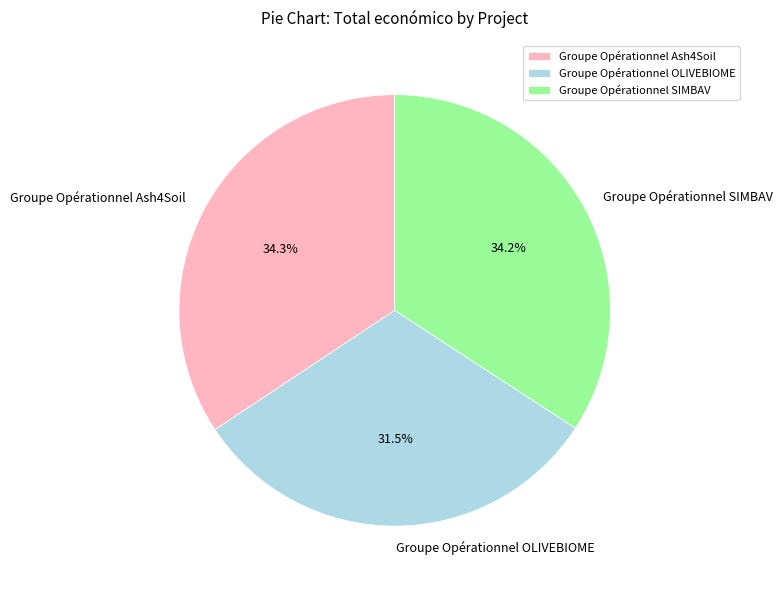

Approximately how many times larger is the value at Groupe Opérationnel Ash4Soil compared to Groupe Opérationnel SIMBAV?

1.0